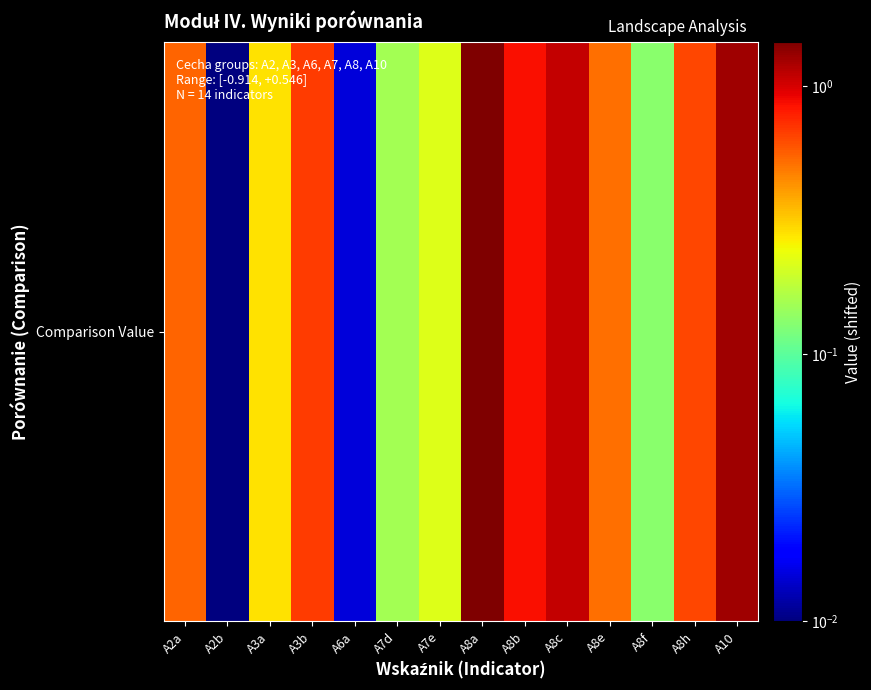

Which label corresponds to the smallest value in the chart?

A2b